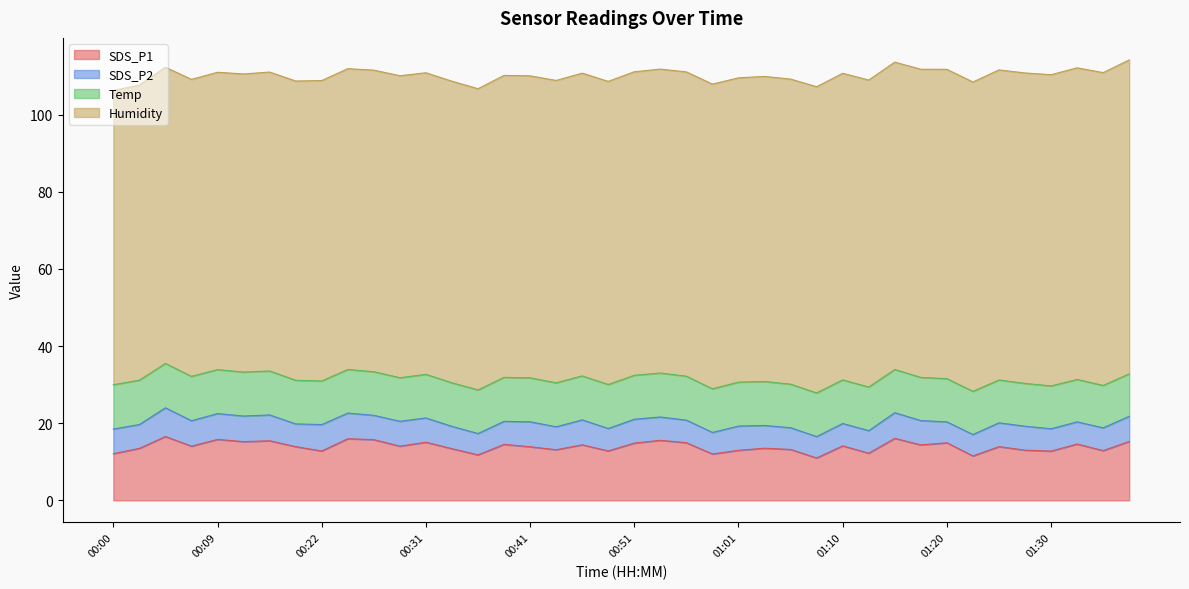

Which category has the highest value in the SDS_P1 series?

00:04